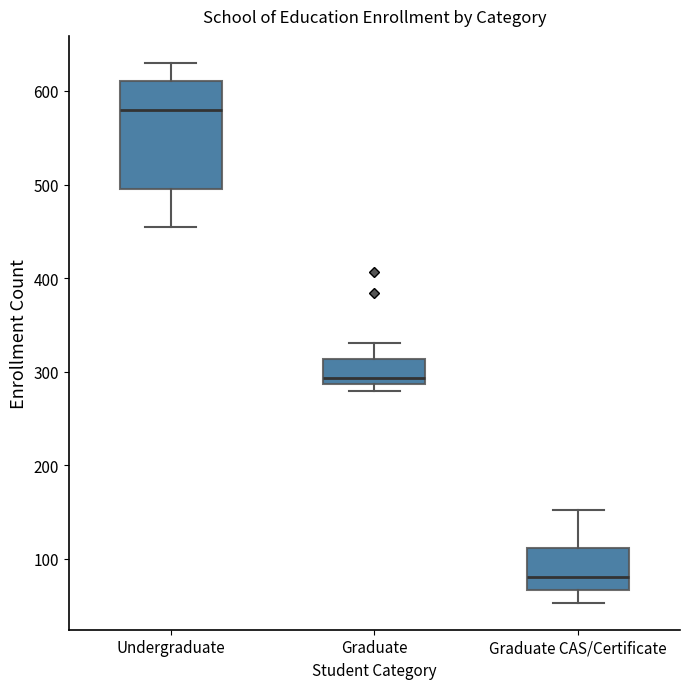

Which box has the highest median line?

Undergraduate